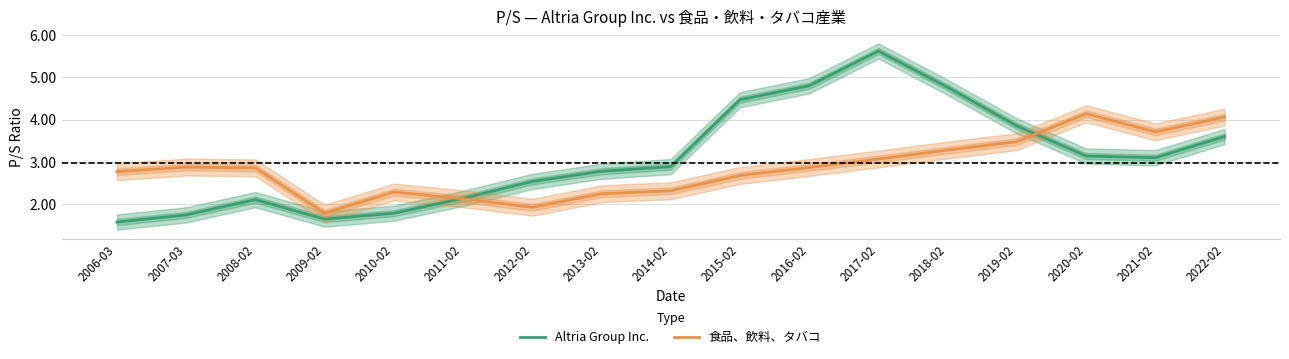

What is the sum of all 食品、飲料、タバコ values?

48.5